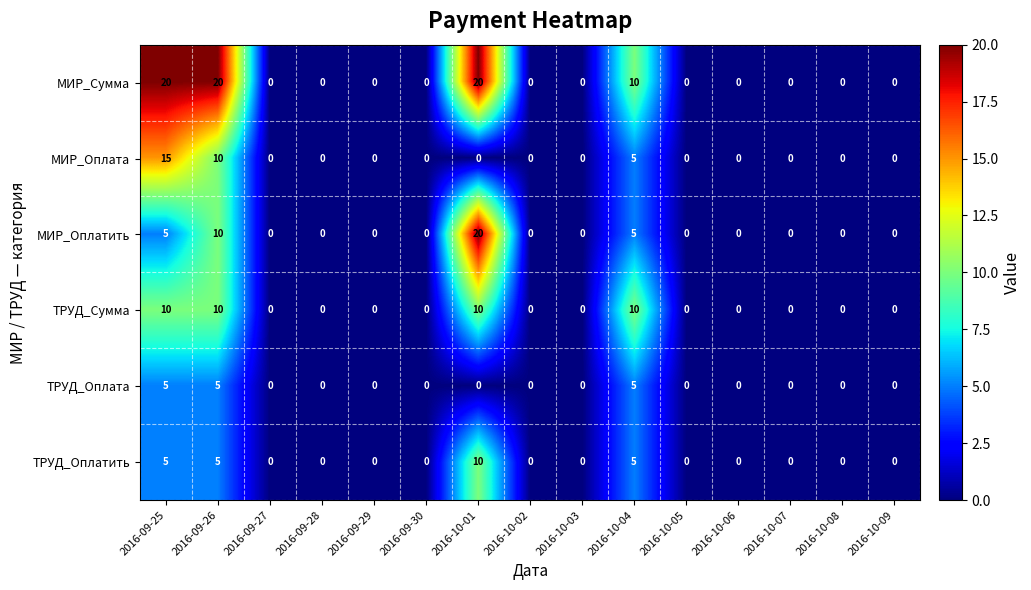

What is the average value of the МИР_Сумма series?

5